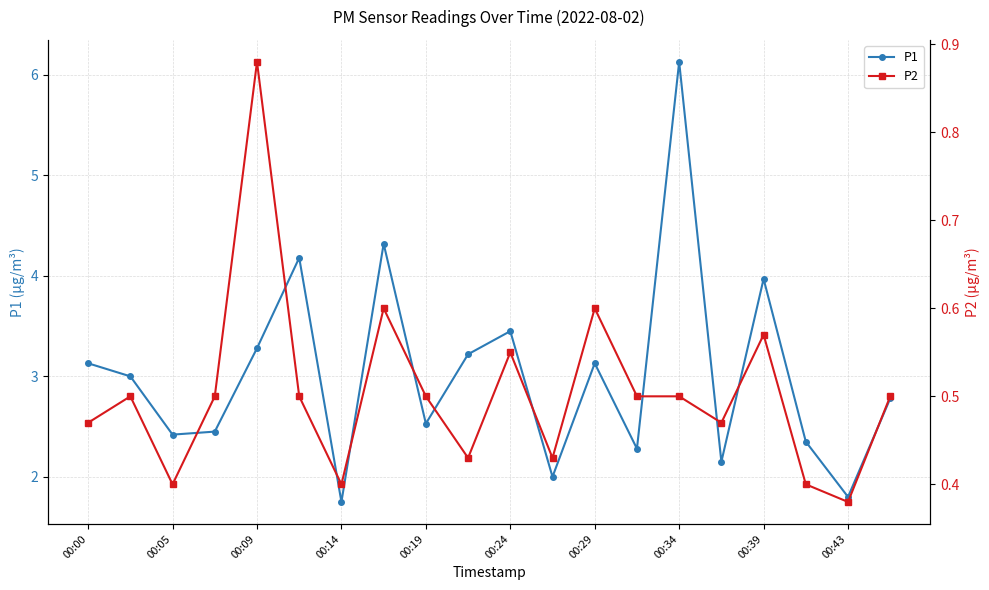

Reading right to left, extract all data points from this chart.

P1: 2.8	1.8	2.4	4.0	2.1	6.1	2.3	3.1	2.0	3.5	3.2	2.5	4.3	1.8	4.2	3.3	2.5	2.4	3.0	3.1
P2: 0.5	0.4	0.4	0.6	0.5	0.5	0.5	0.6	0.4	0.6	0.4	0.5	0.6	0.4	0.5	0.9	0.5	0.4	0.5	0.5